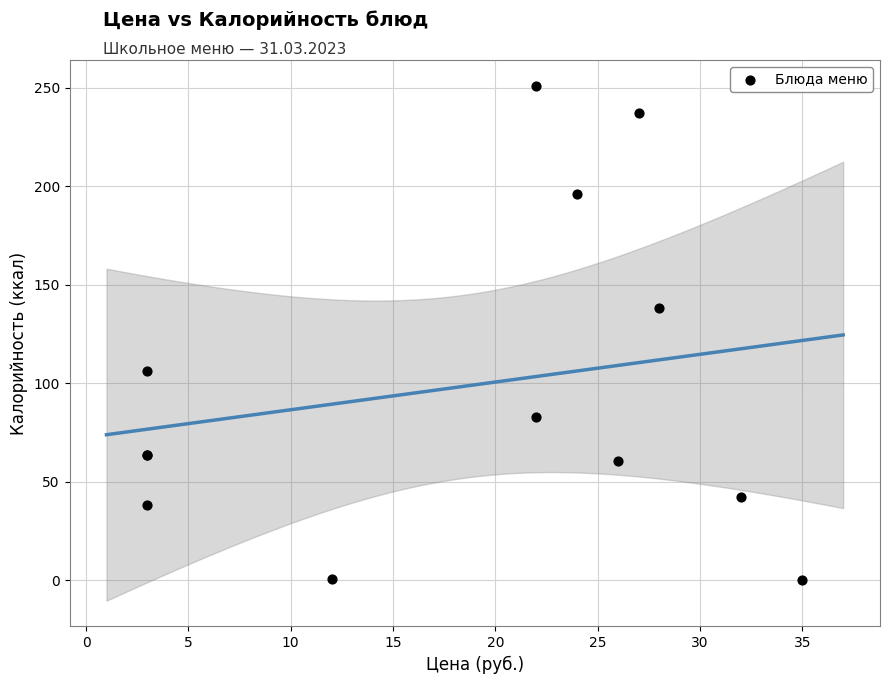

What Y value in the scatter plot is closest to 125?

138.2